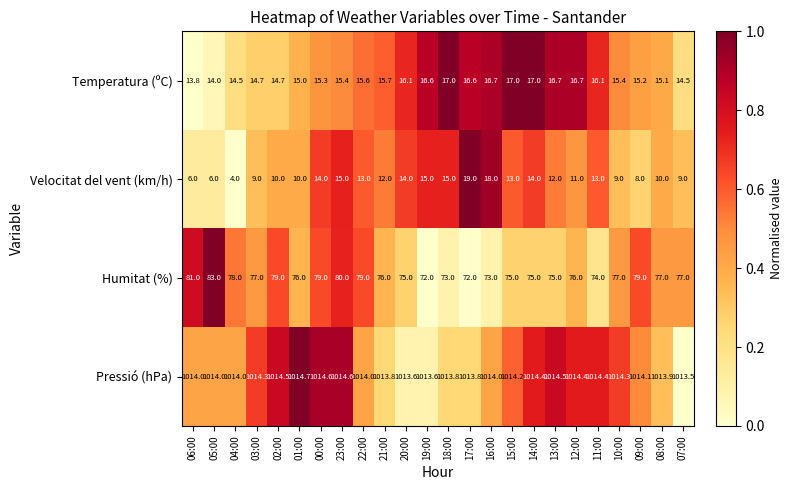

Which series changed the most between 17:00 and 08:00?

Velocitat del vent (km/h)